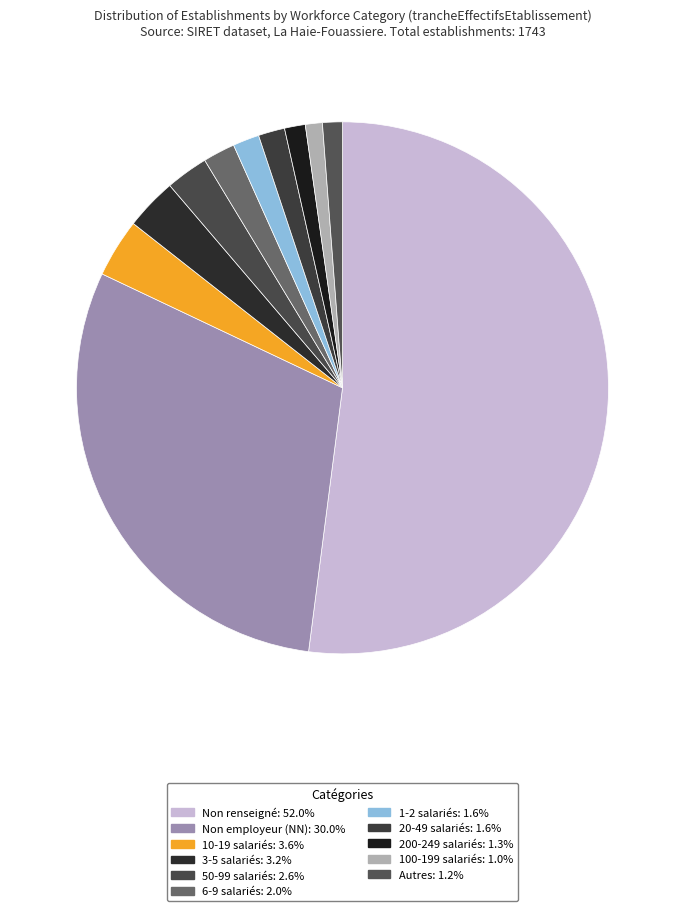

How many segments does this pie chart have?

11